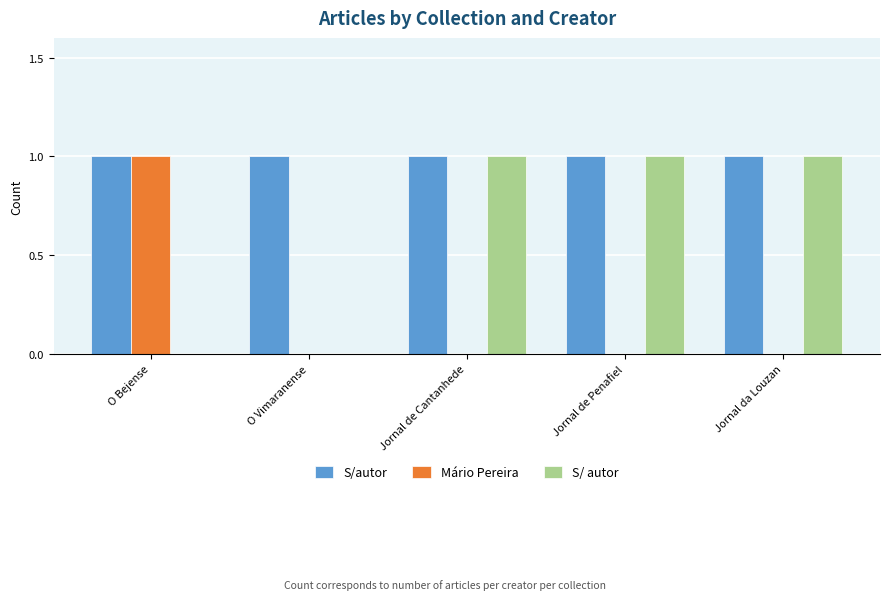

Between O Bejense and O Vimaranense, which series saw the biggest shift?

Mário Pereira